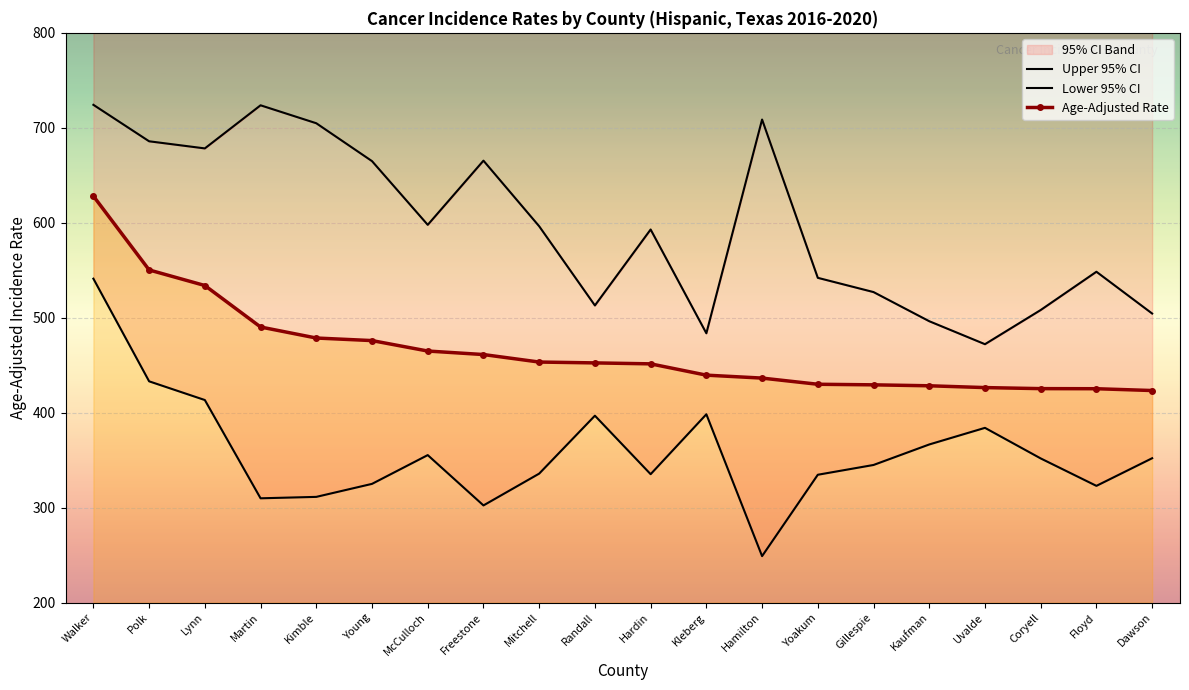

Is the value of Upper 95% CI at McCulloch greater than the value of Lower 95% CI at Randall?

Yes